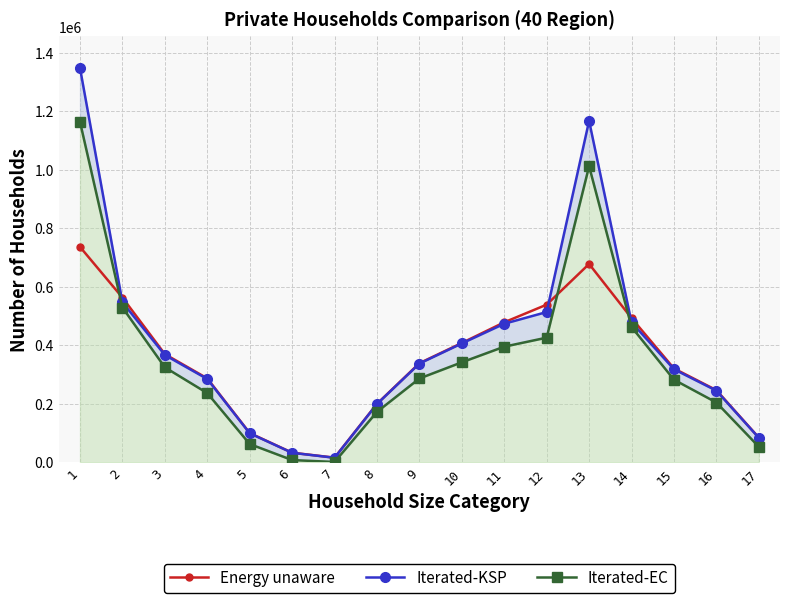

What is the sum of all Iterated-KSP values?

6919259